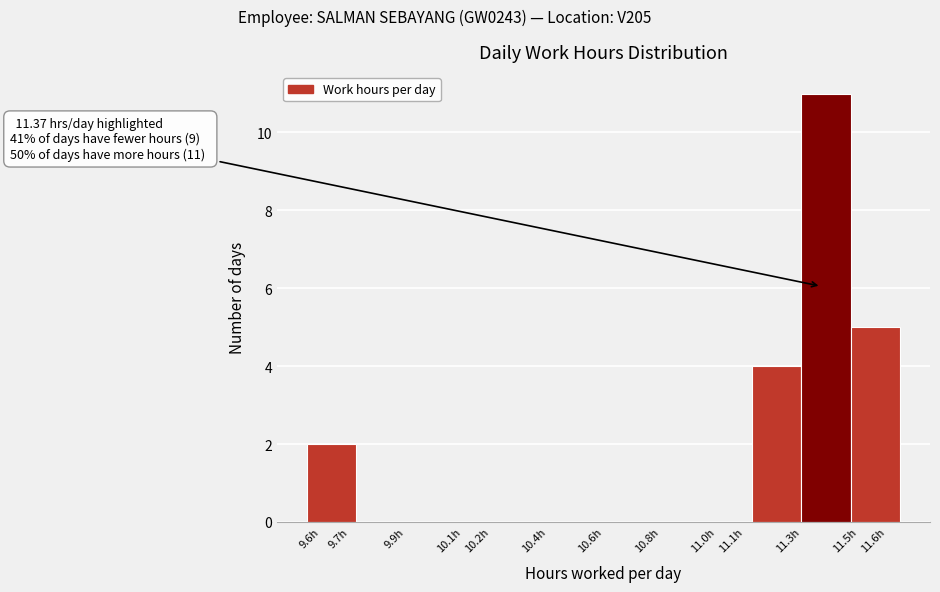

Which range on the x-axis has the tallest bar?

11.300 to 11.475